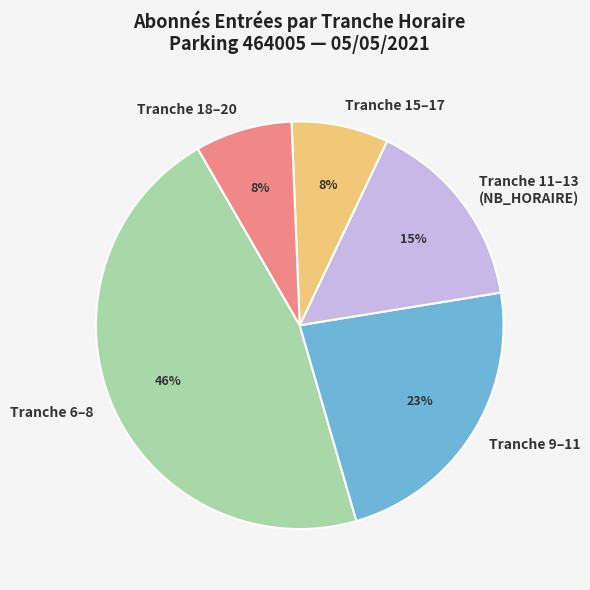

Is Tranche 18–20 the majority of the pie?

No